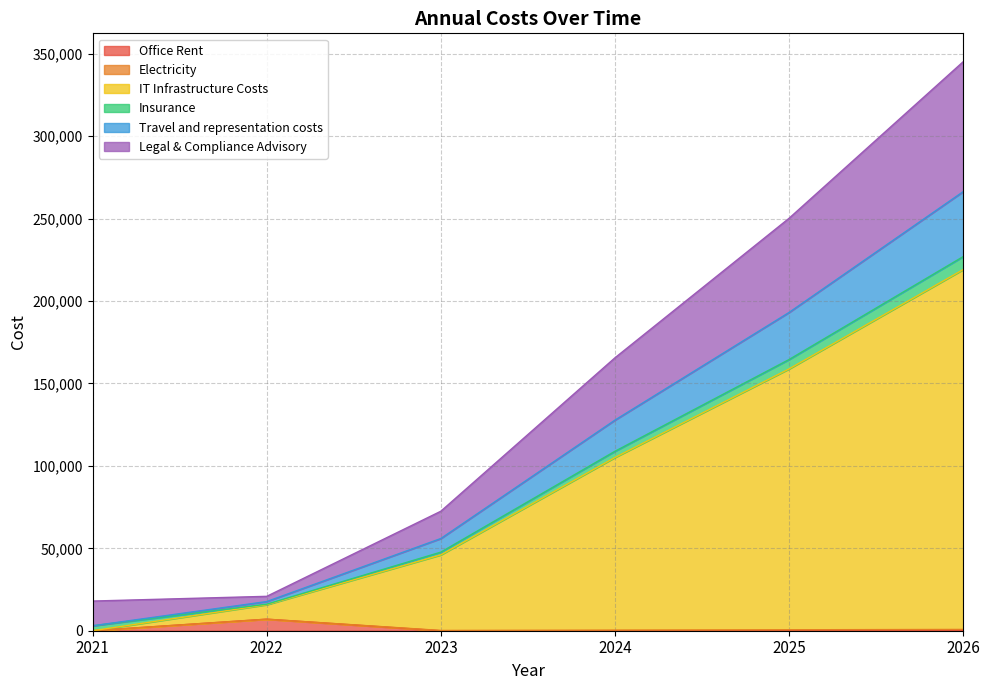

What is the maximum value shown in the chart?

345186.3